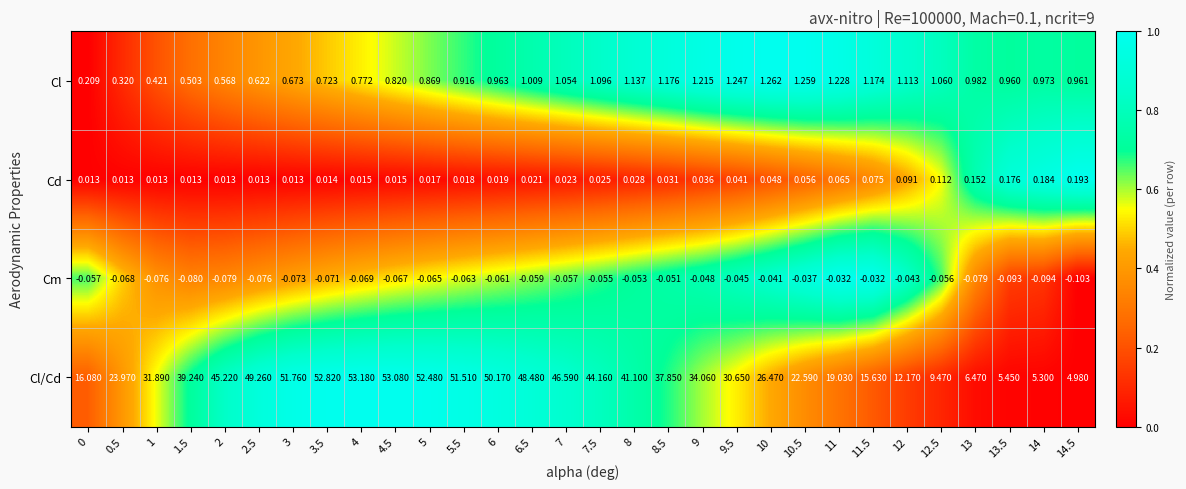

Rank the series at 9.5 from highest to lowest value.

Cl/Cd, Cl, Cd, Cm